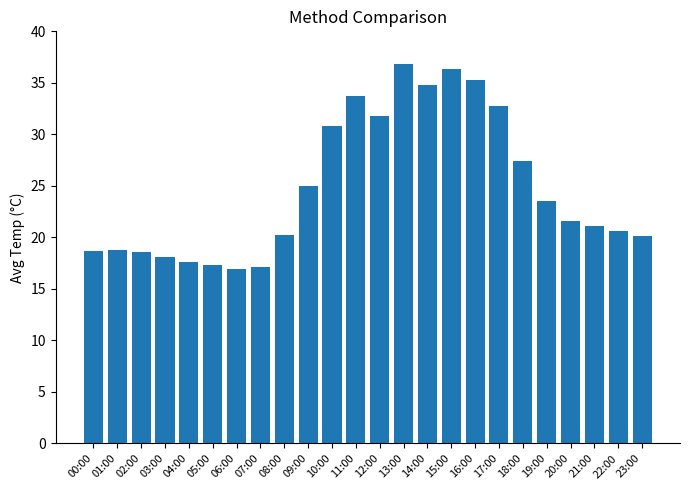

How many data points does each series have?

24